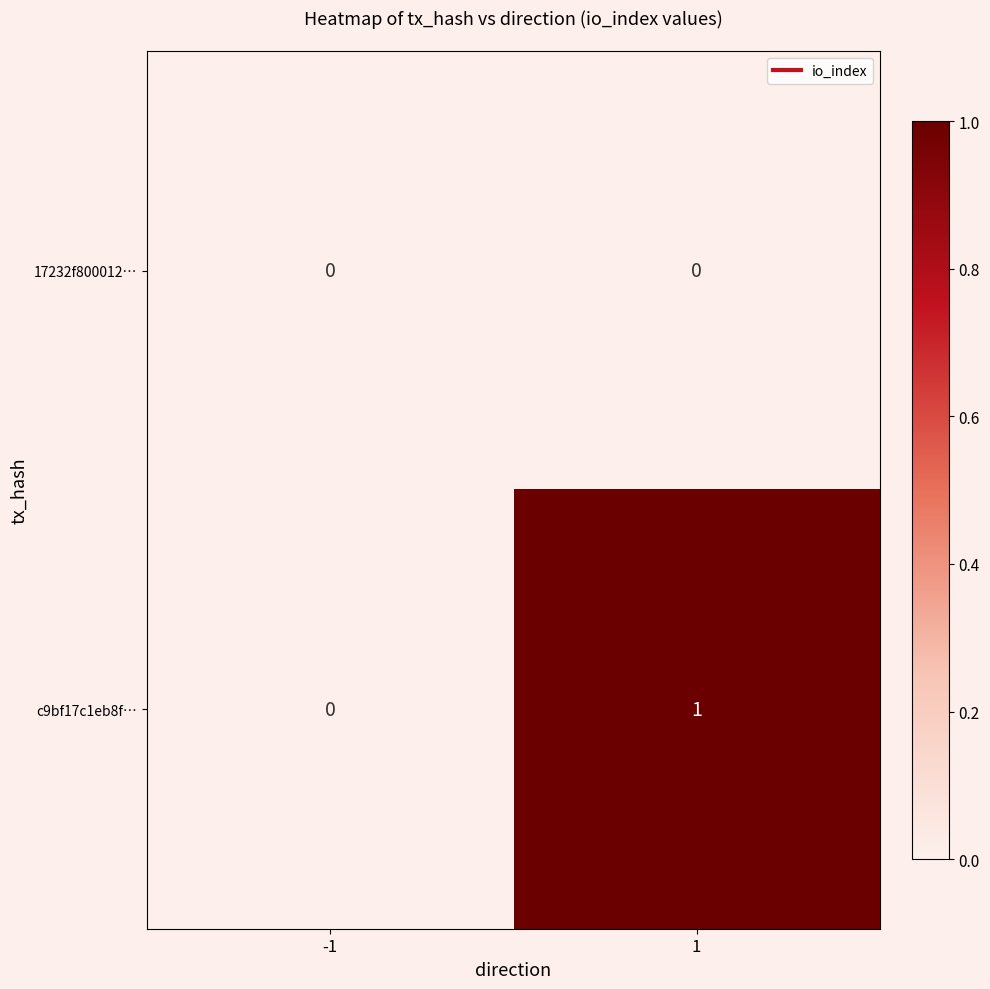

Rank the categories by c9bf17c1eb8f… value from lowest to highest.

-1, 1